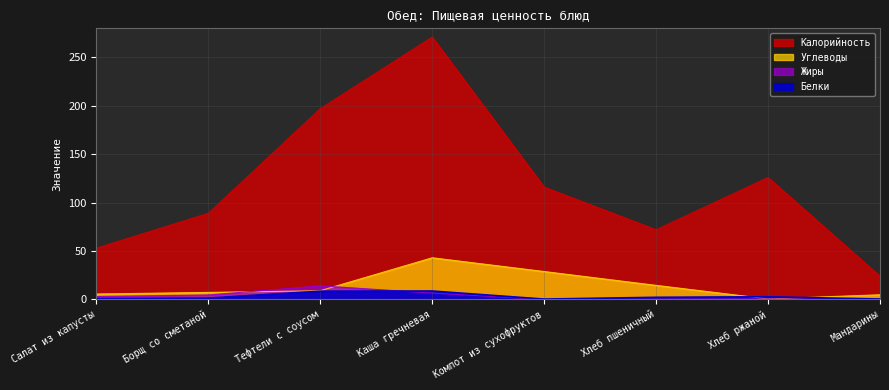

What value does the Жиры series have at Тефтели с соусом?

14.1